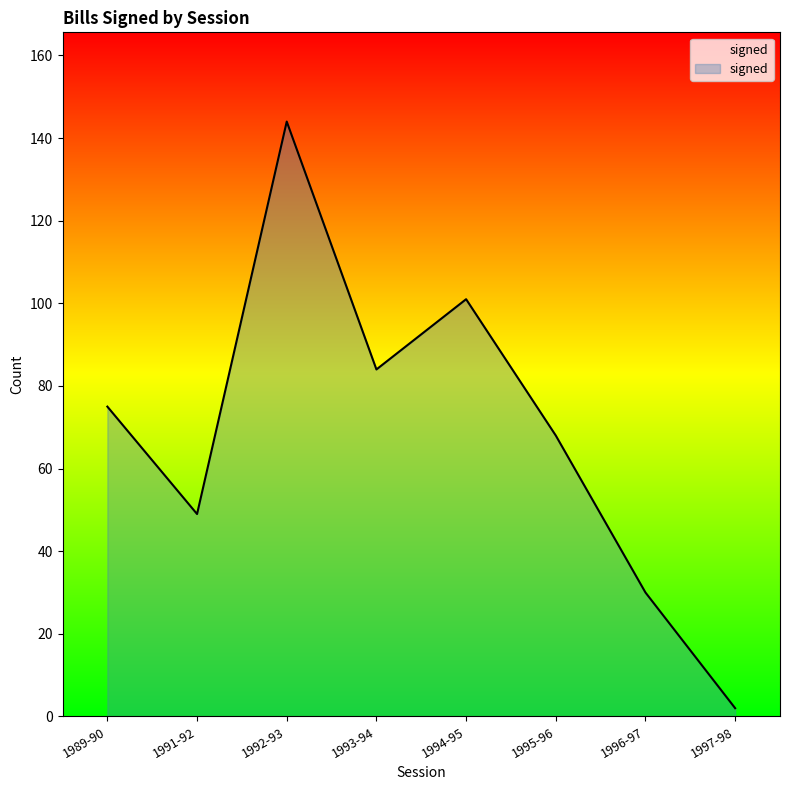

List the labels in order of value, smallest first.

1997-98, 1996-97, 1991-92, 1995-96, 1989-90, 1993-94, 1994-95, 1992-93